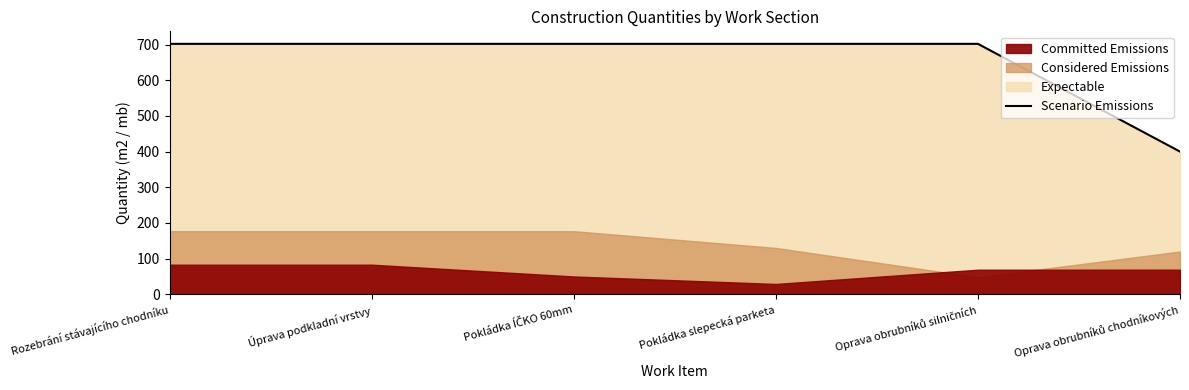

What is the greatest value displayed?

702